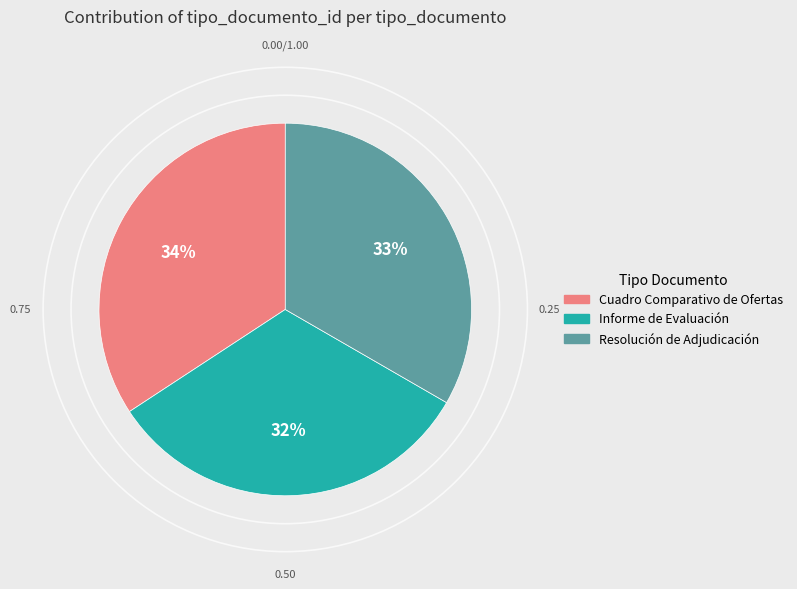

To the nearest percent, what is the combined percentage of Informe de Evaluación and Cuadro Comparativo de Ofertas?

67%